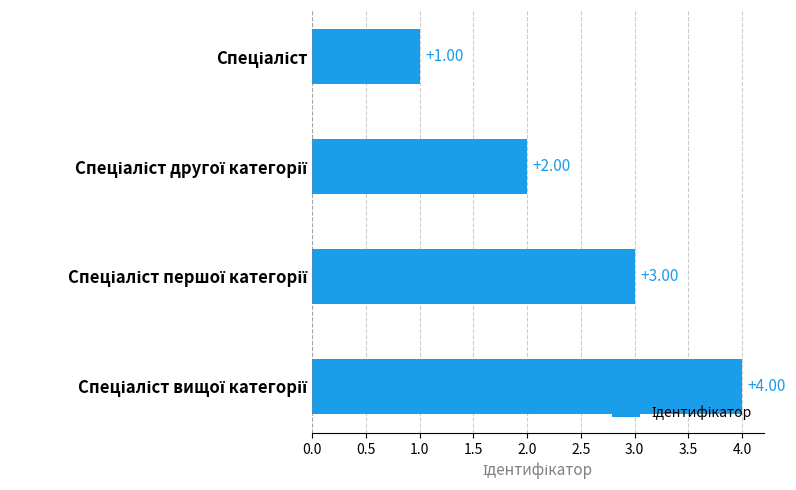

Count the number of categories in the chart.

4